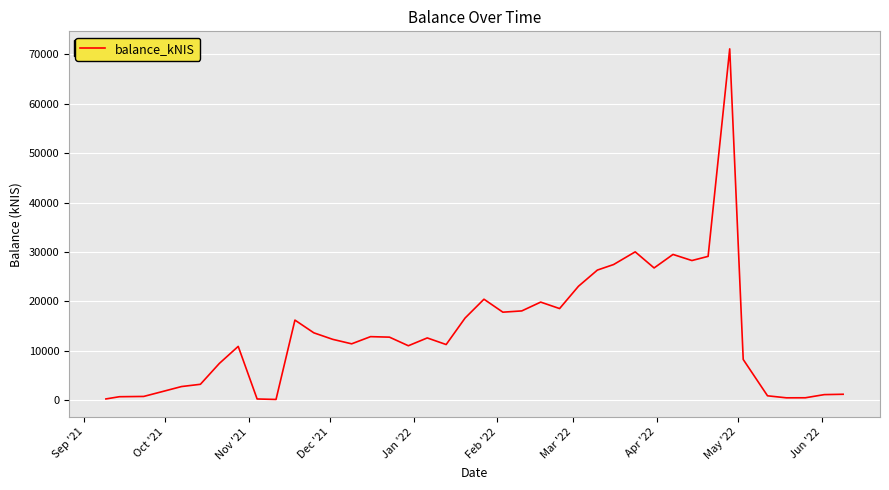

What is the sum of all values?

557480.7